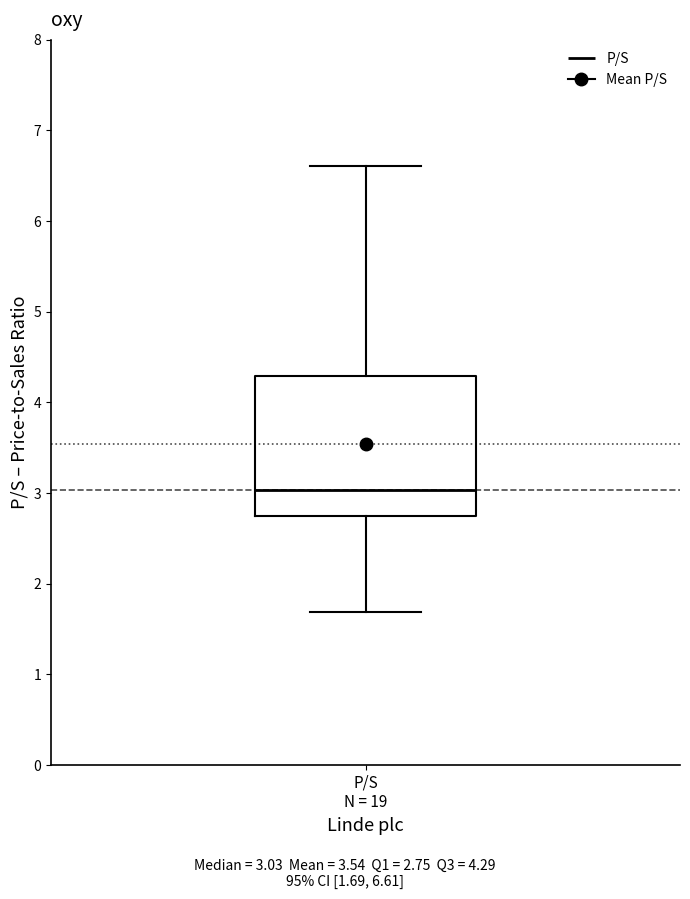

Where does the upper whisker of the box for P/S N = 19 end on the y-axis? The values are not printed on the chart, so give them approximately, as read against the axis.

6.6